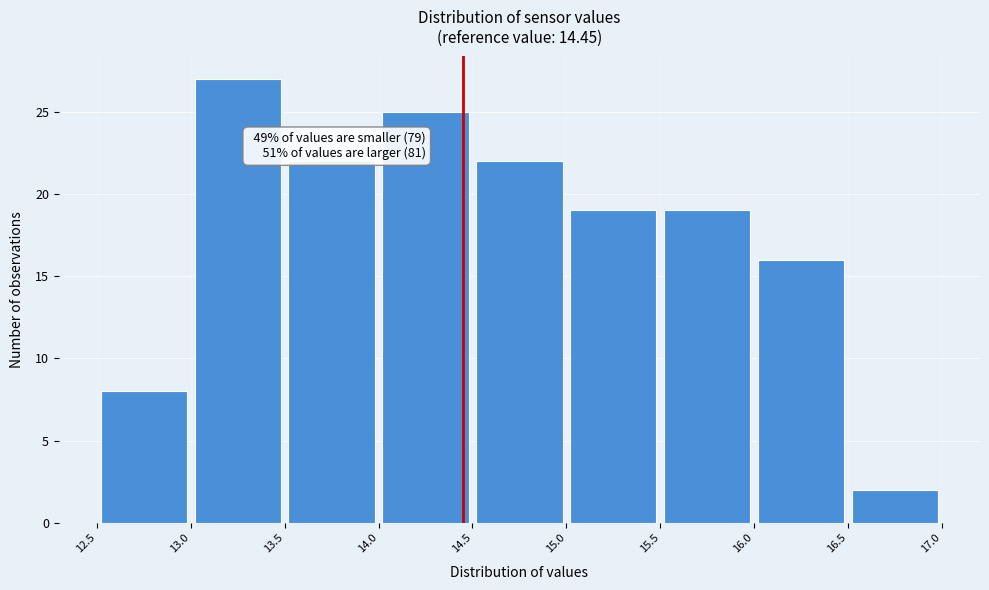

Which range on the x-axis has the tallest bar?

13.0 to 13.5